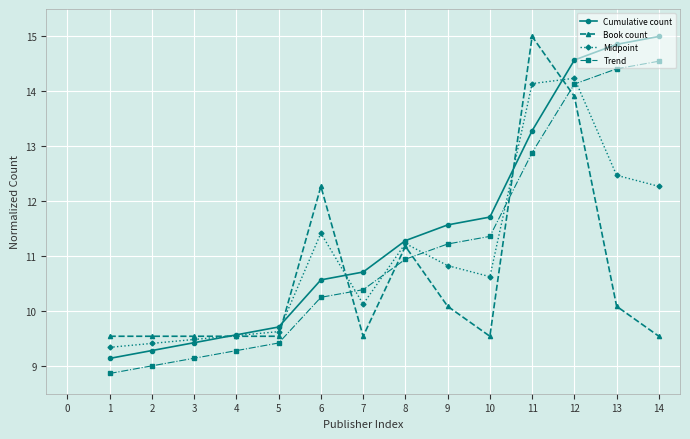

At which label does Trend first exceed 10?

6